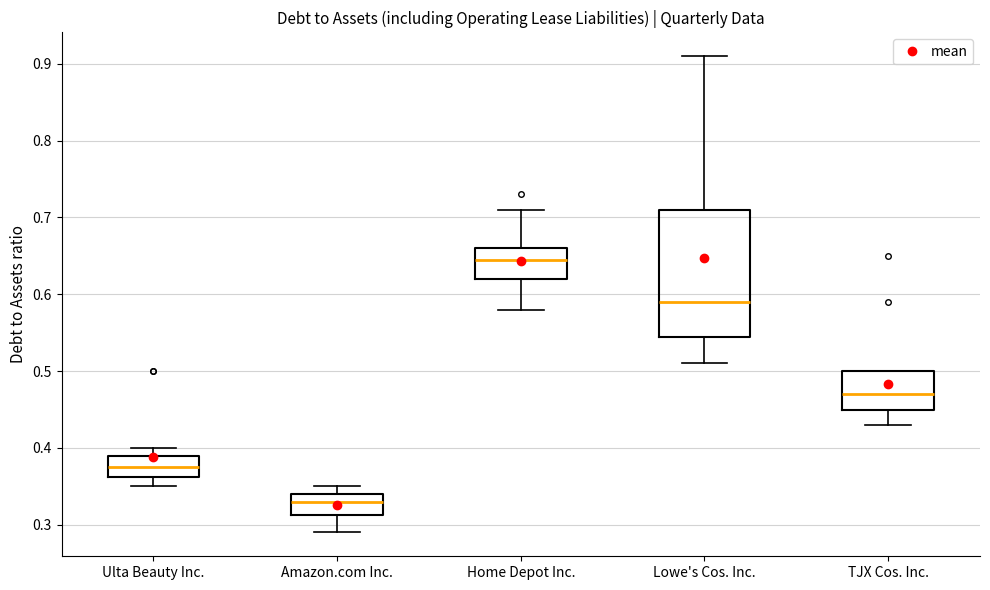

Comparing the boxes themselves (not the whiskers), which one is the tallest?

Lowe's Cos. Inc.